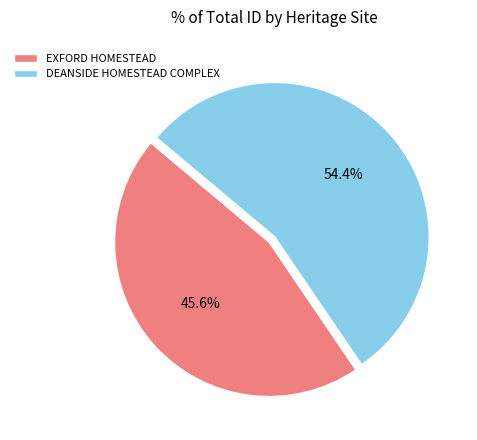

Which category has the biggest portion of the pie?

DEANSIDE HOMESTEAD COMPLEX